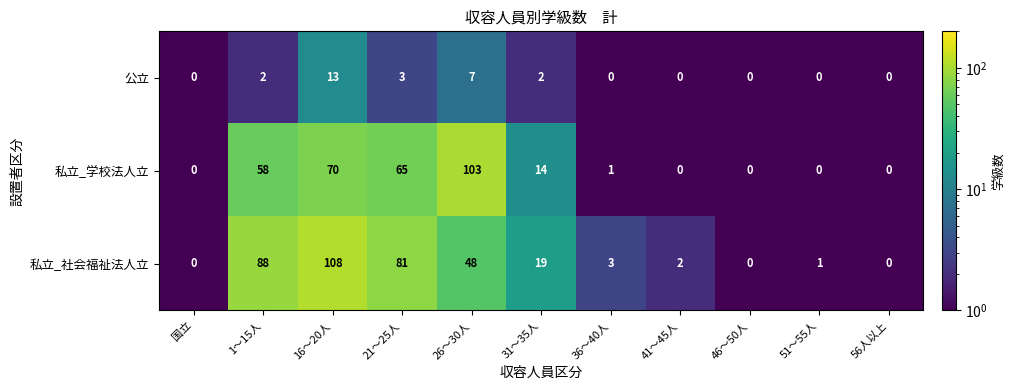

What is the difference between the second highest and minimum values in the 私立_学校法人立 series?

70